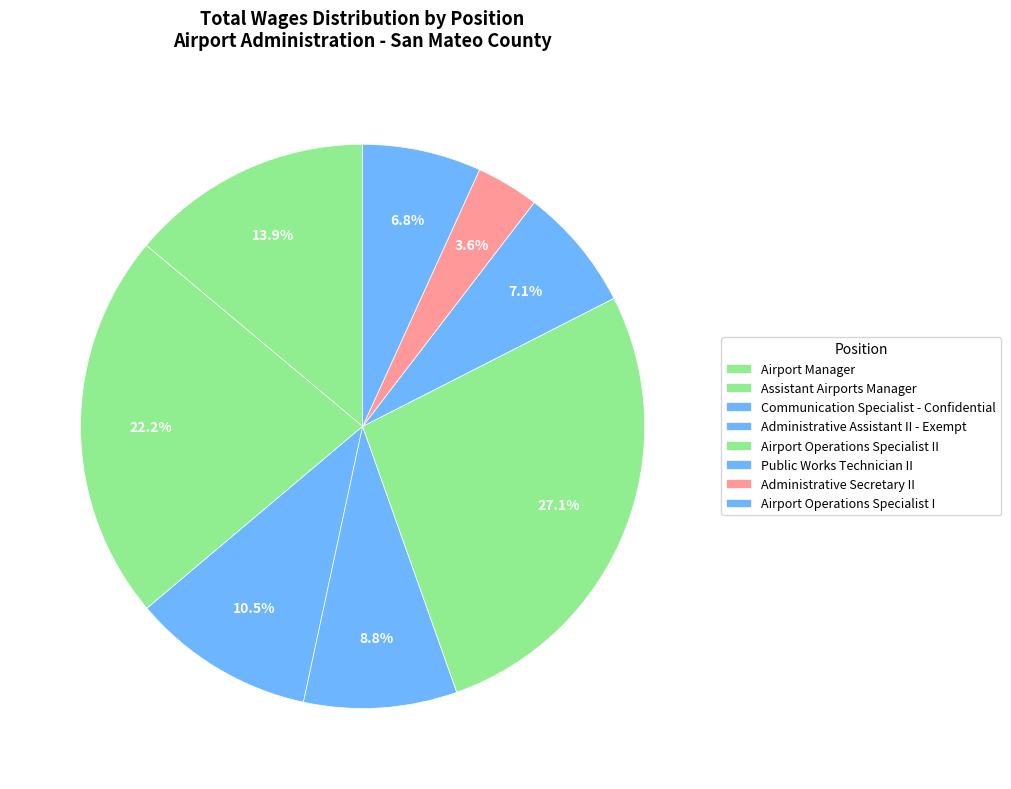

To the nearest percent, what percentage of the pie is Administrative Assistant II - Exempt?

9%